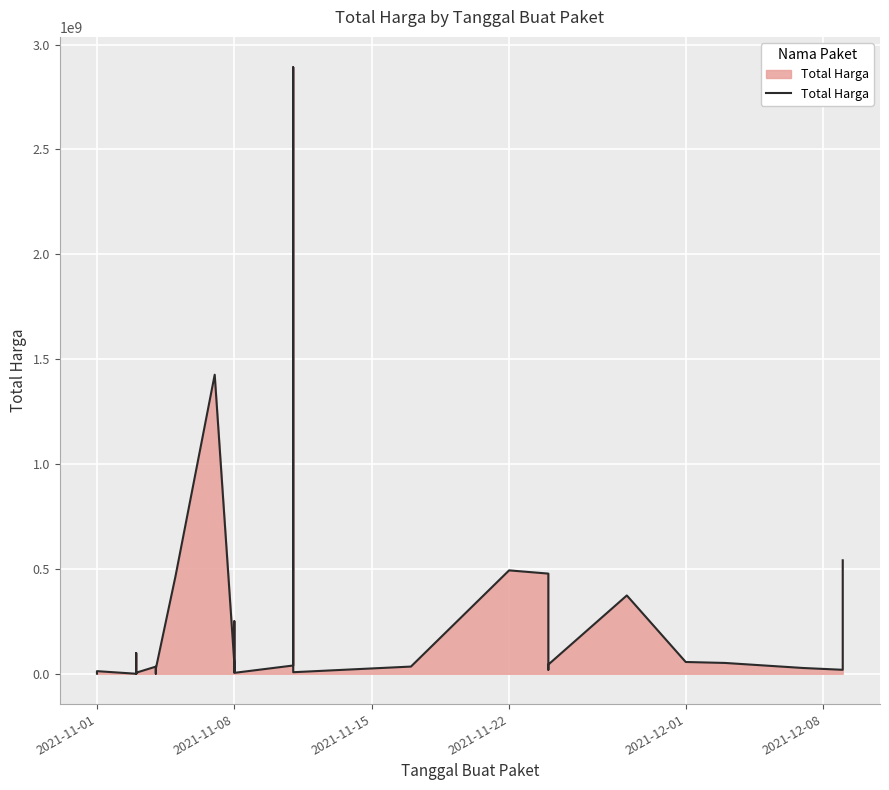

True or false: the data shows 684038593 at 14.

False